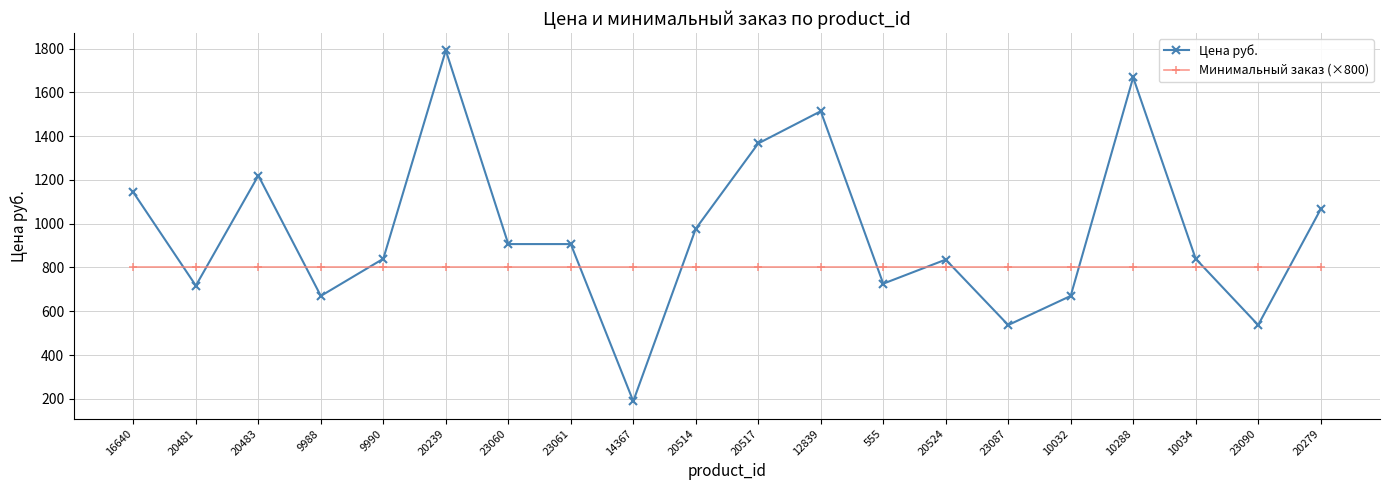

Count the number of categories in the chart.

20